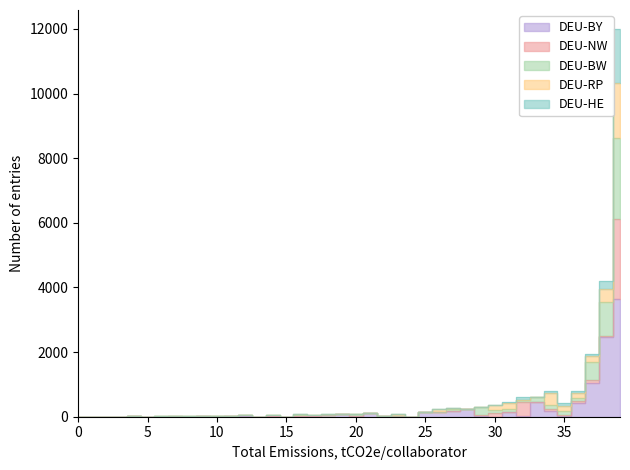

True or false: DEU-BY has more than 2 points higher than both neighbors.

True